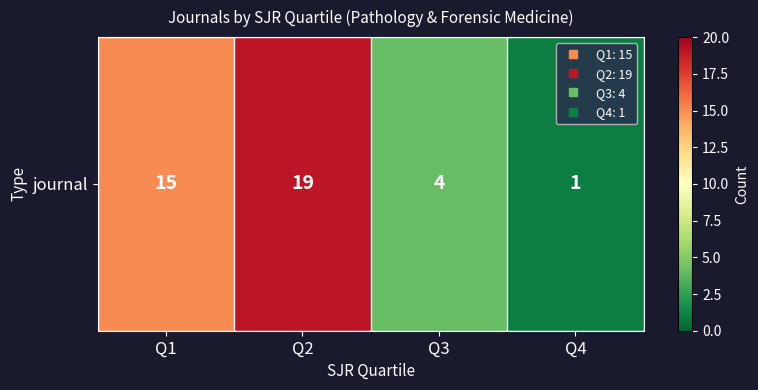

Reading left to right, list all the values displayed in this chart.

15	19	4	1